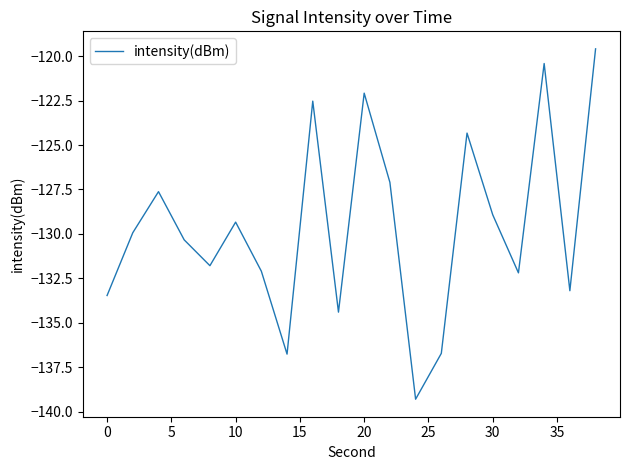

What is the average value?

-129.6